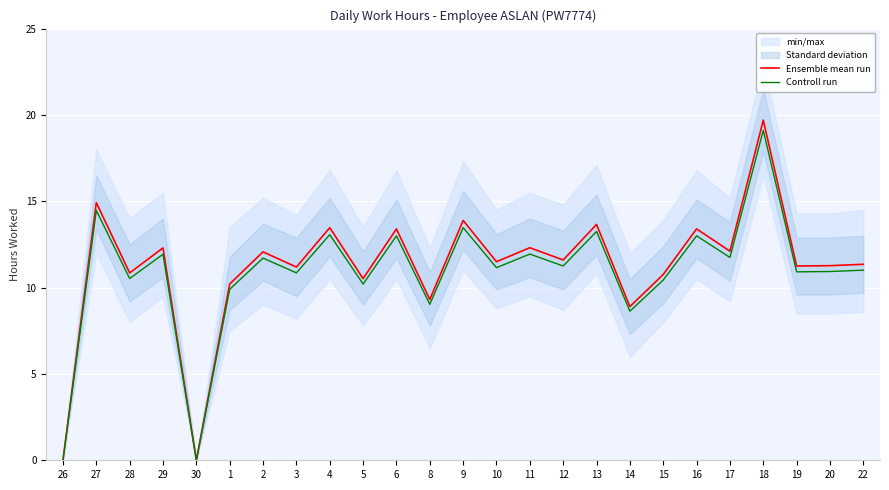

What is the difference between the highest and lowest values at 28?

0.3